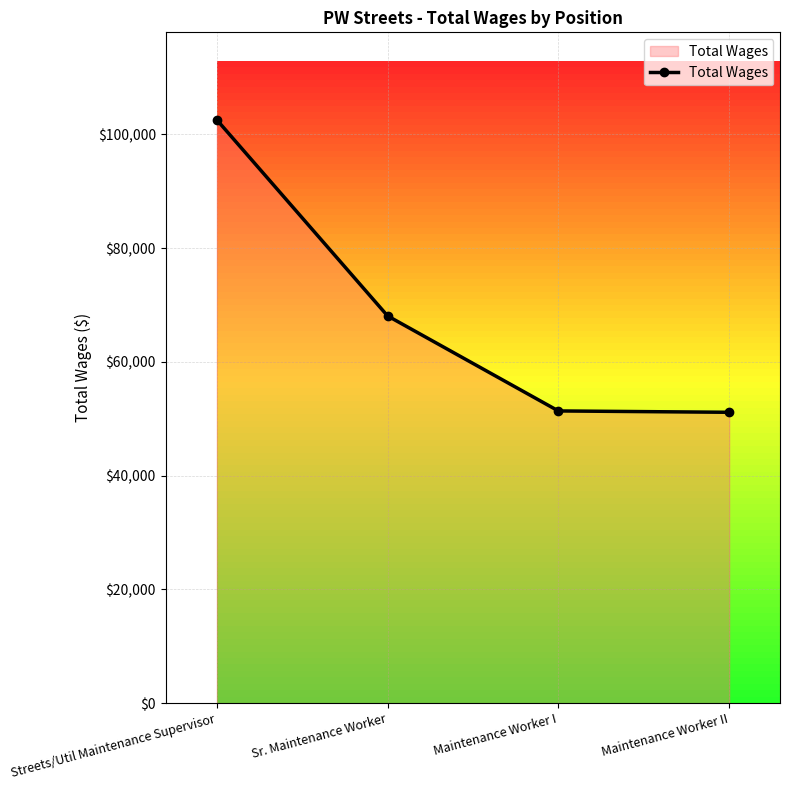

What position from the left is Streets/Util Maintenance Supervisor?

1